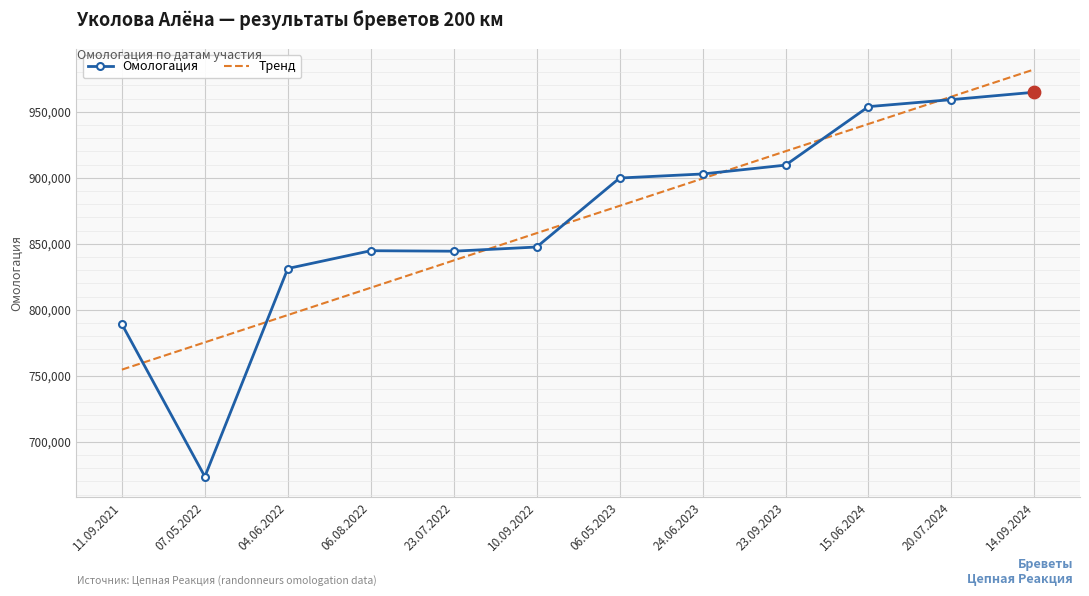

What are all the series names shown in the legend?

Омологация, Тренд